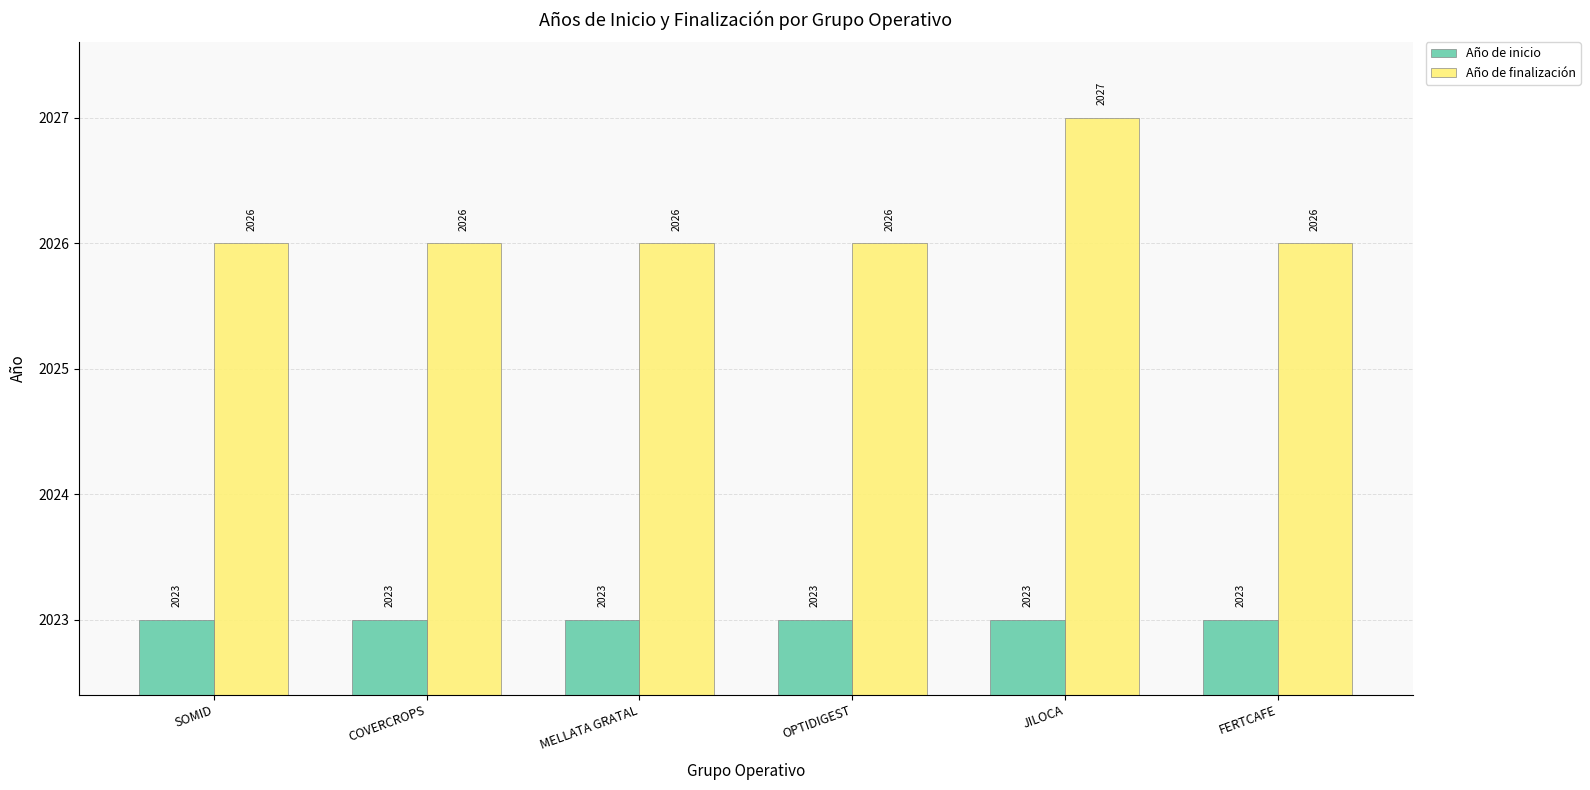

Which series has the largest range (max minus min)?

Año de finalización